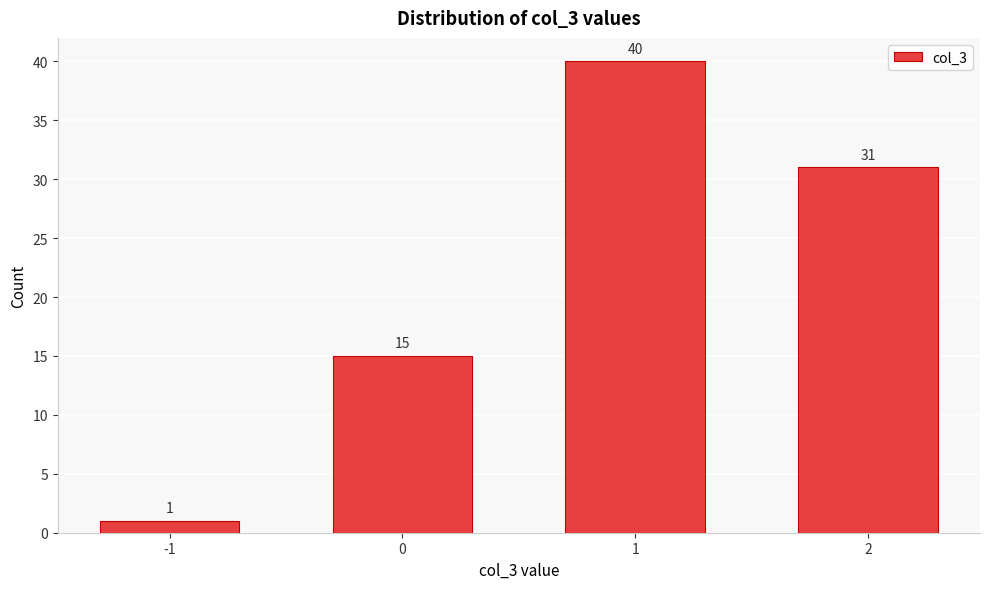

Reading left to right, transcribe all the data shown in this chart.

-1=1	0=15	1=40	2=31